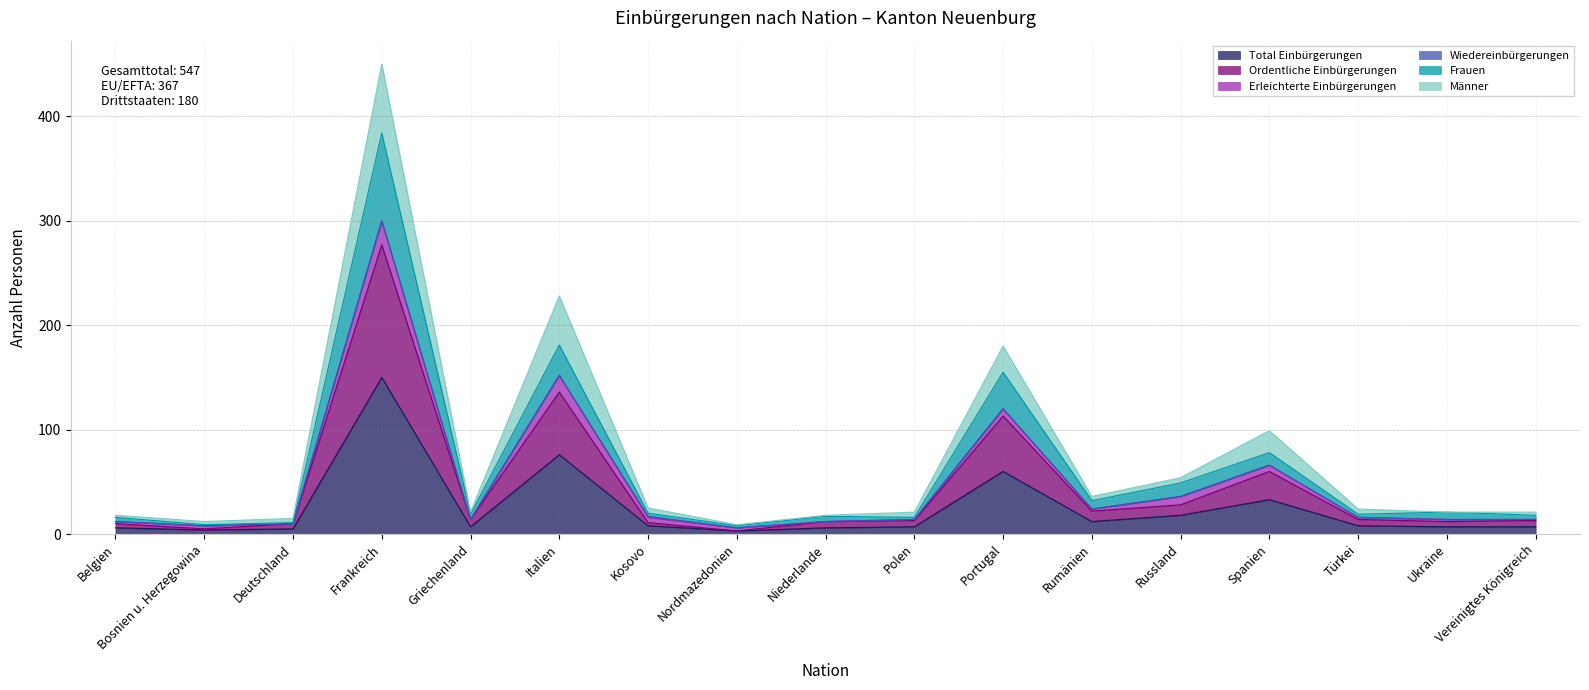

True or false: Total Einbürgerungen and Frauen cross at least once.

False